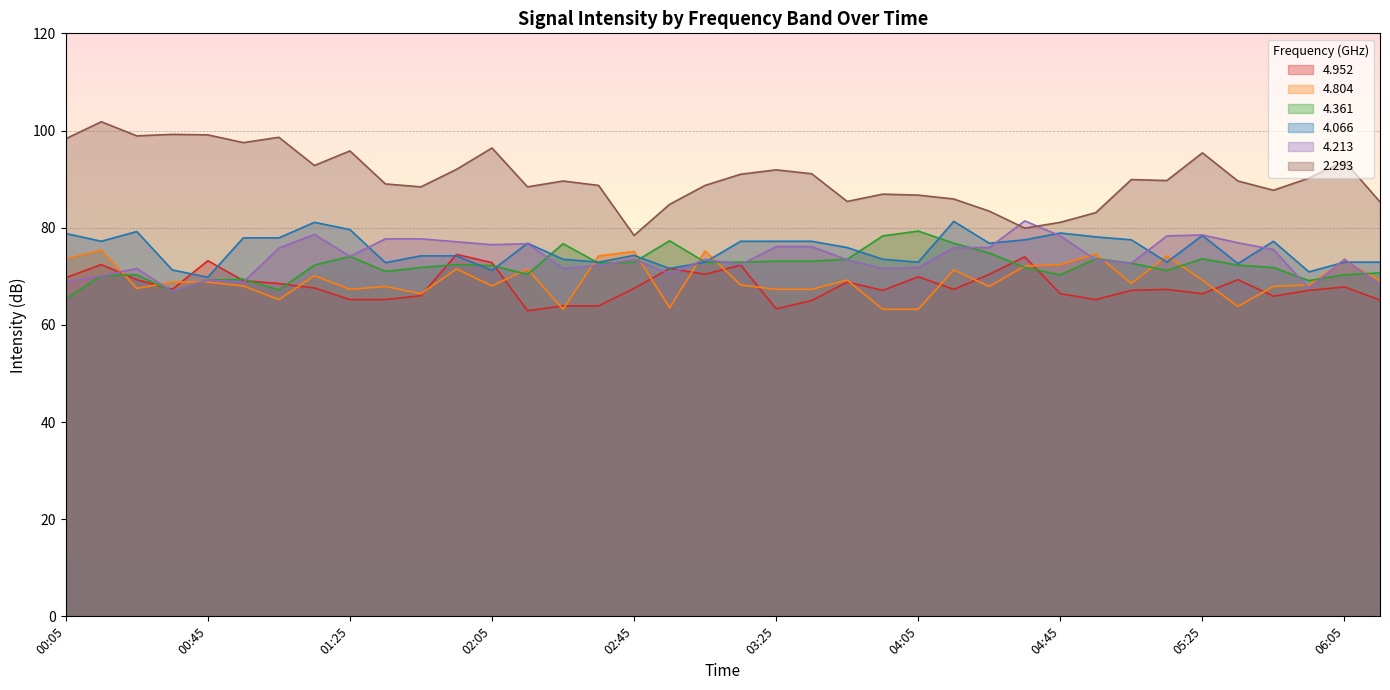

How many series are shown in this chart?

6